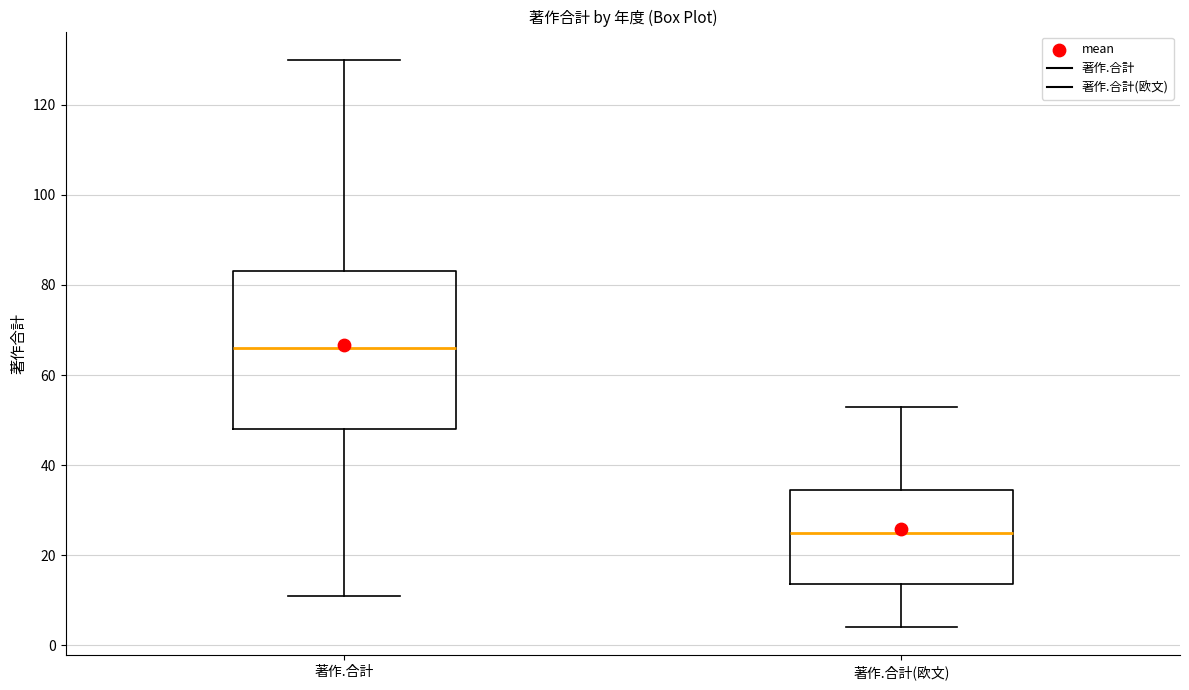

Reading left to right, read every box against the y-axis: the position of its median line, the range the box covers, and the ends of its whiskers. The values are not printed on the chart, so give them approximately, as read against the axis.

著作.合計: median 66, box 48 to 84, whiskers 12 to 130
著作.合計(欧文): median 26, box 14 to 34, whiskers 4 to 54